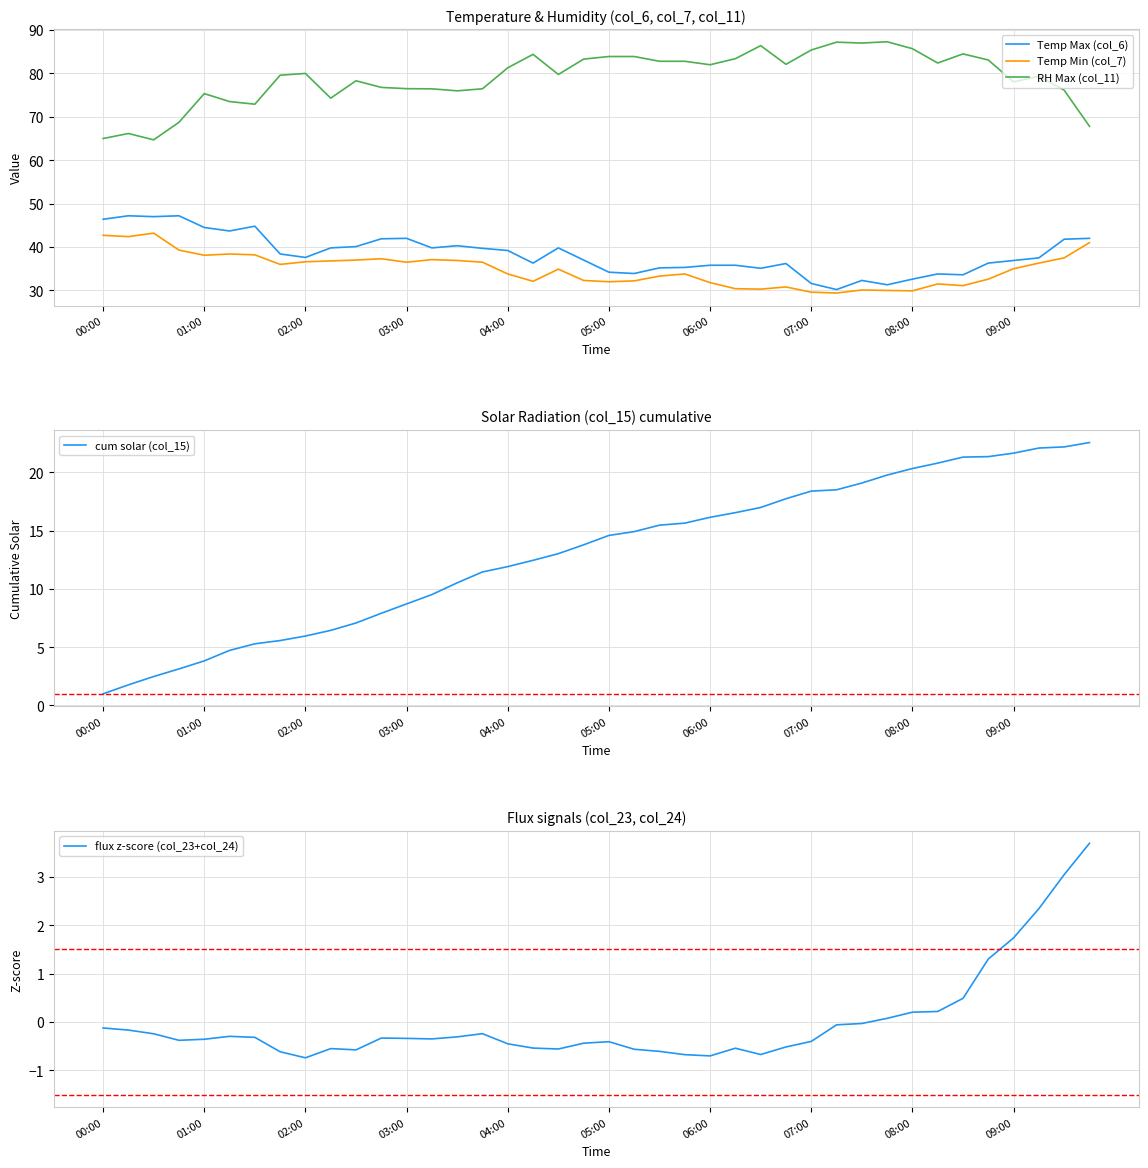

True or false: flux z-score (col_23+col_24) has a value of -0.3 at 14.

True